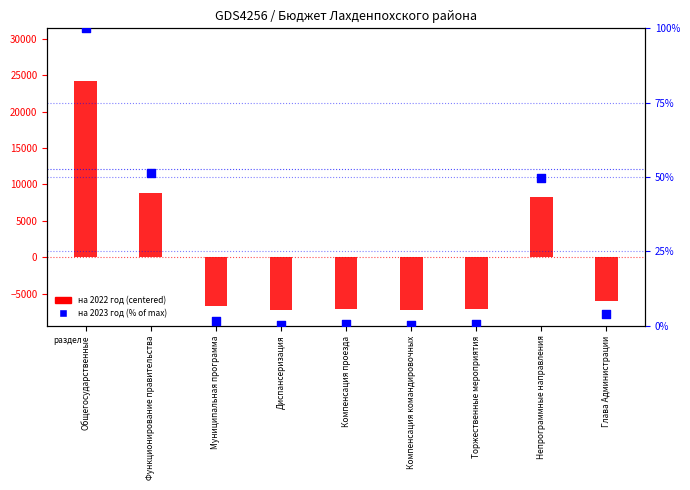

At which category is the sum across all series the highest?

Общегосударственные